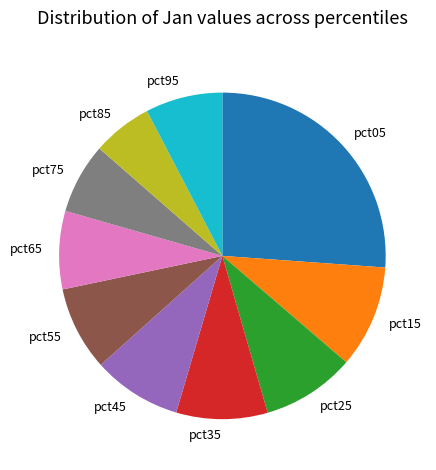

The pct15 slice represents 24% of the pie. True or false?

False